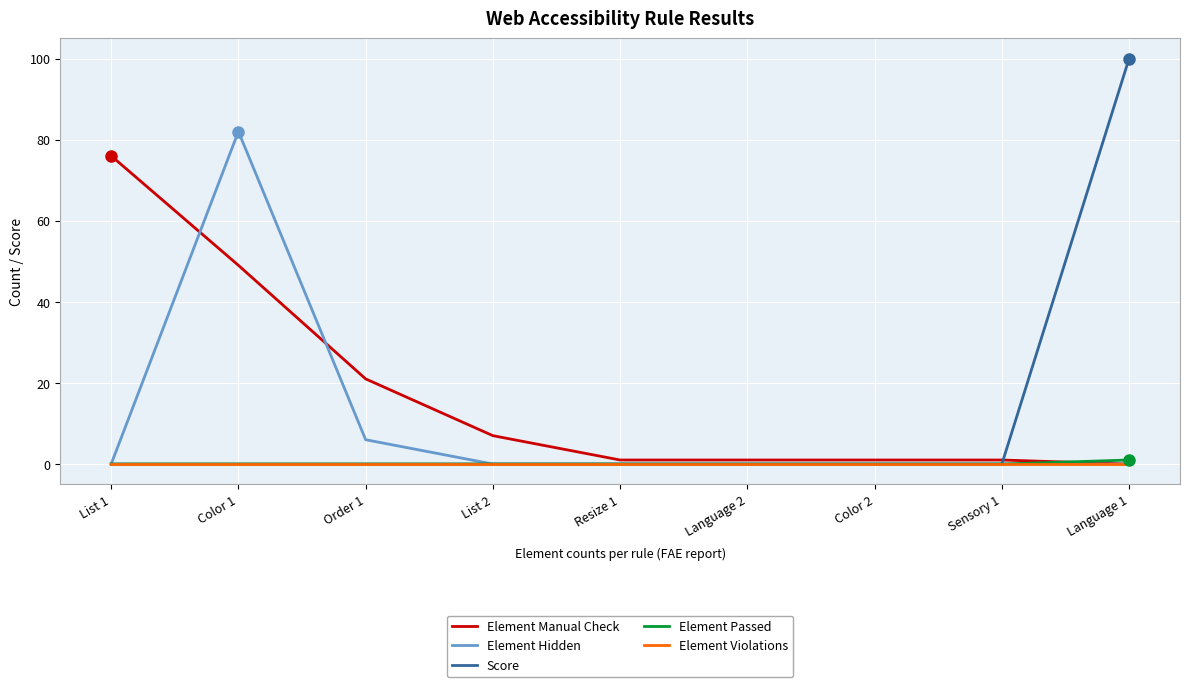

Is it true that Score equals 0 at List 2?

True